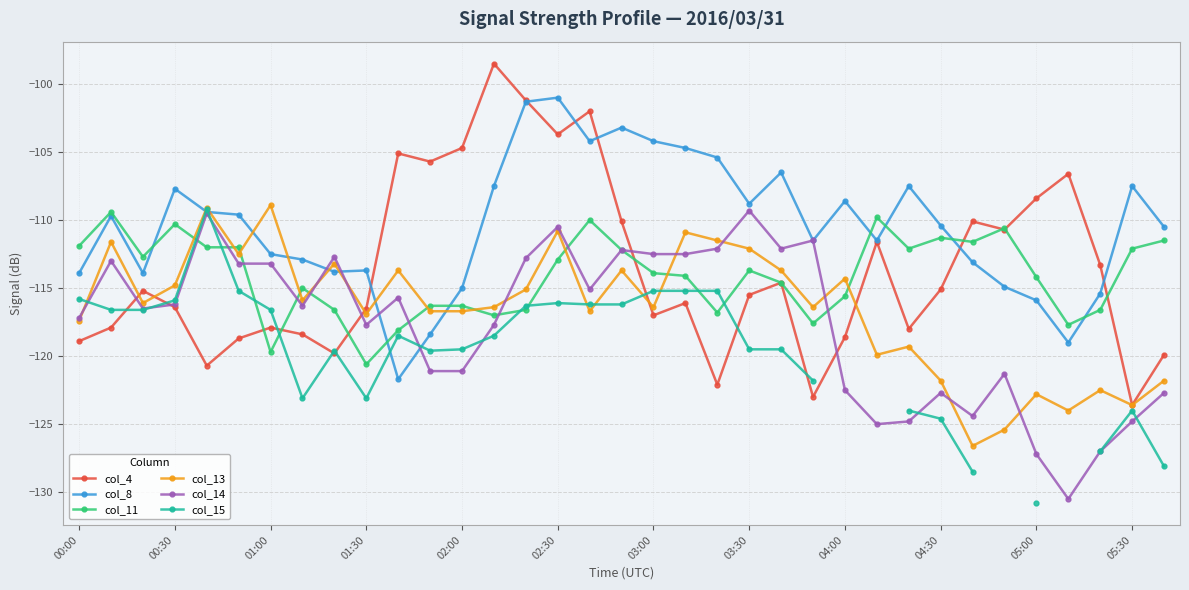

At how many categories does at least one series exceed -104?

5